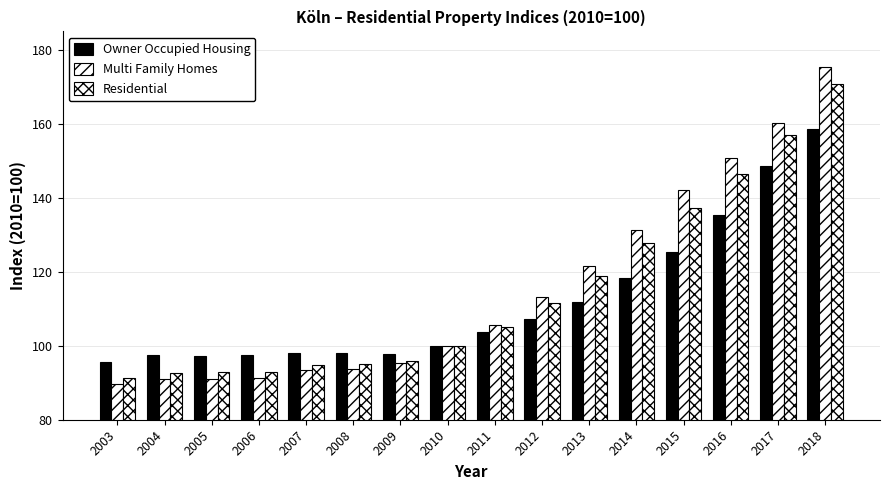

How many bars are there in total?

48